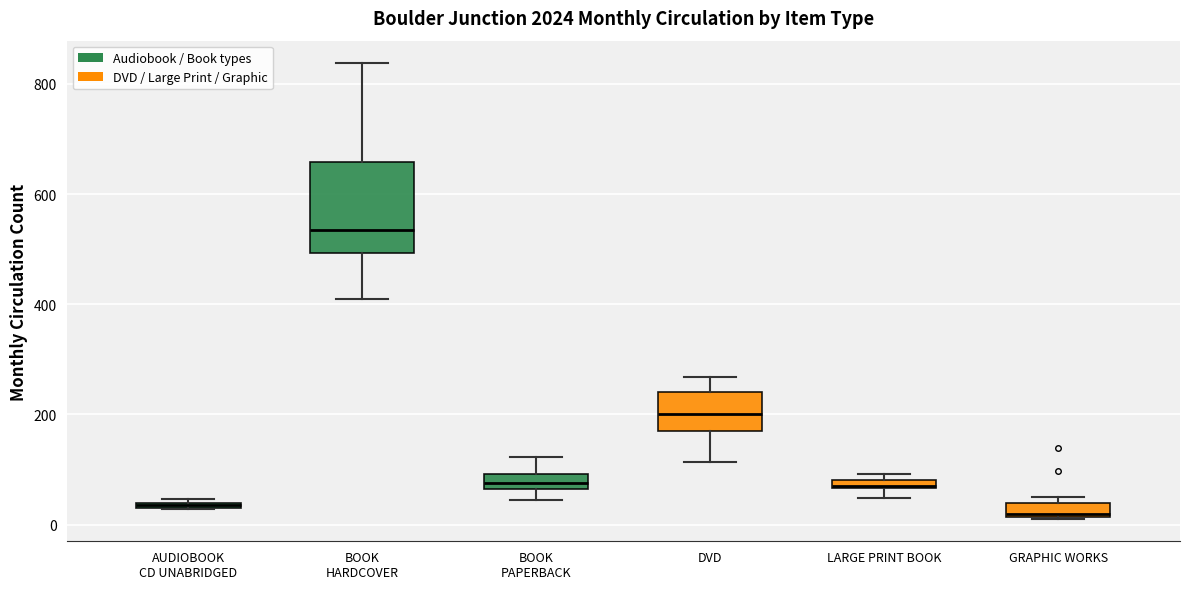

Where does the lower whisker of the box for DVD end on the y-axis? The values are not printed on the chart, so give them approximately, as read against the axis.

120